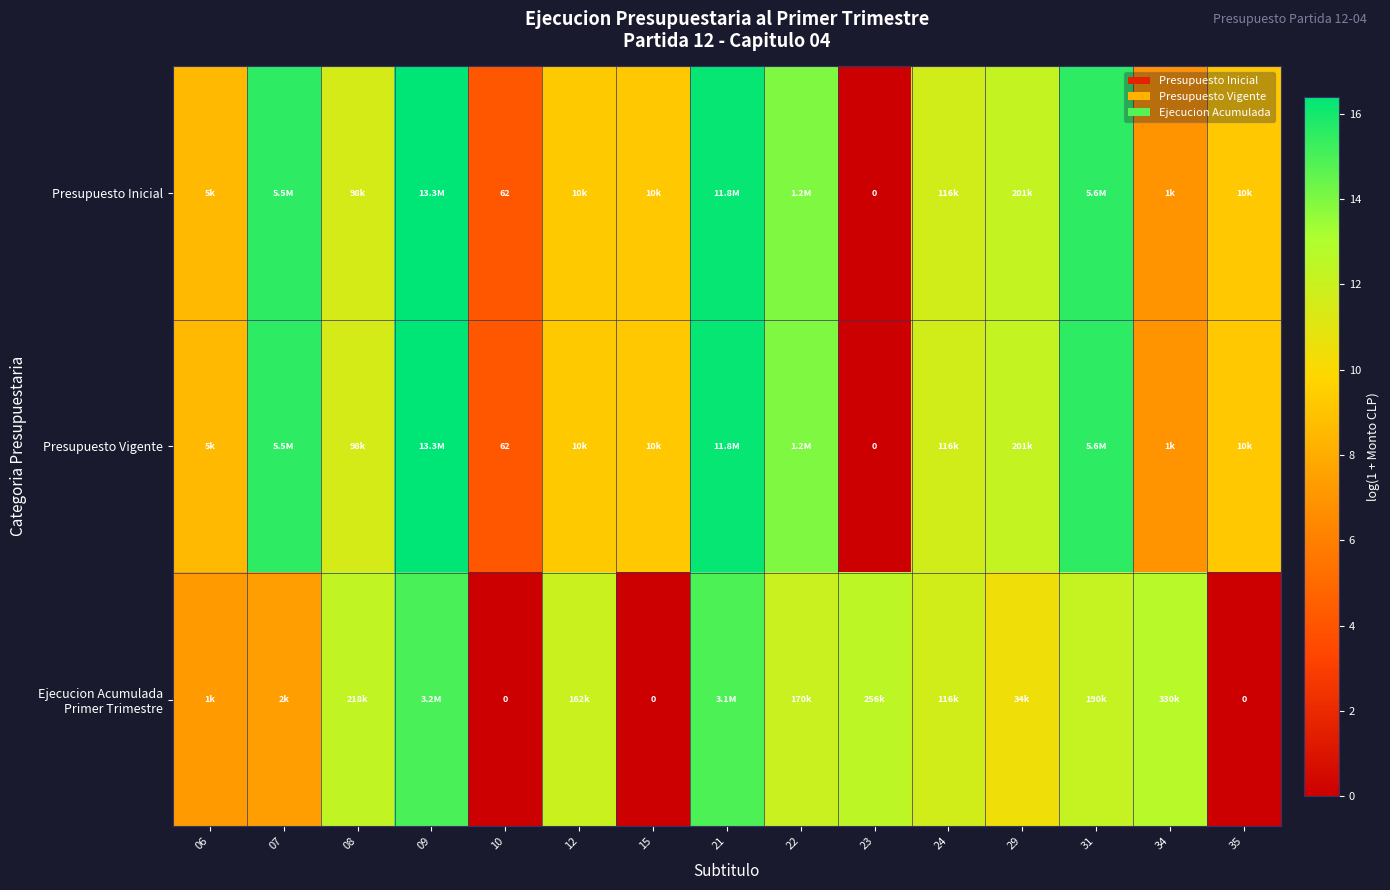

How many distinct data groups are displayed?

3